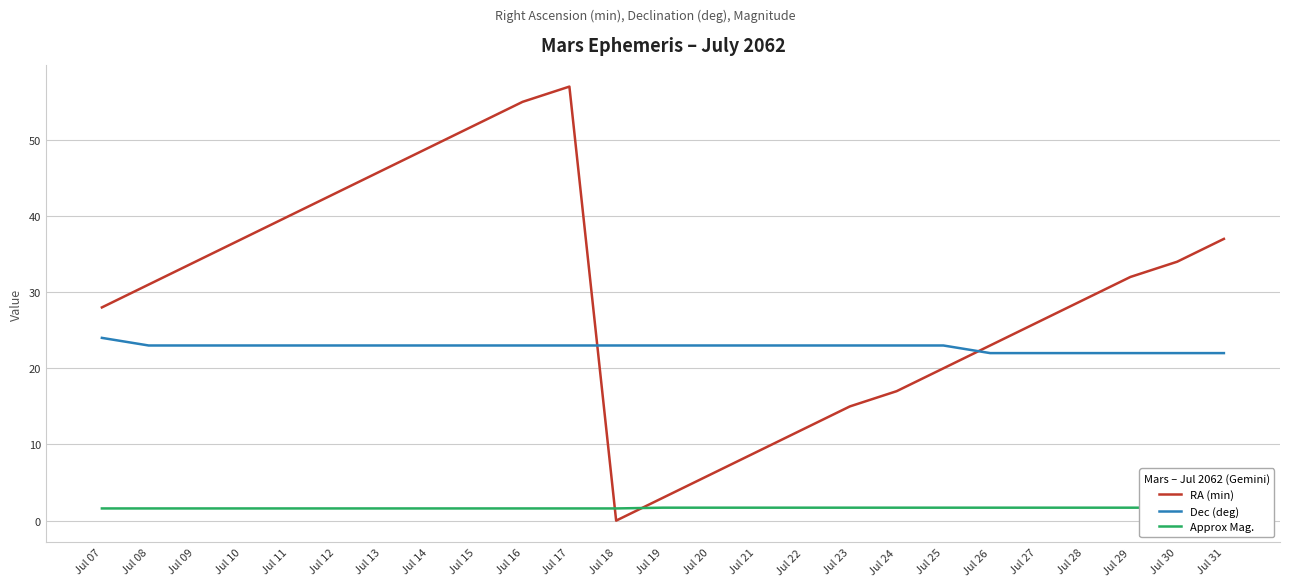

Rank the series by their average value, from lowest to highest.

Approx Mag., Dec (deg), RA (min)